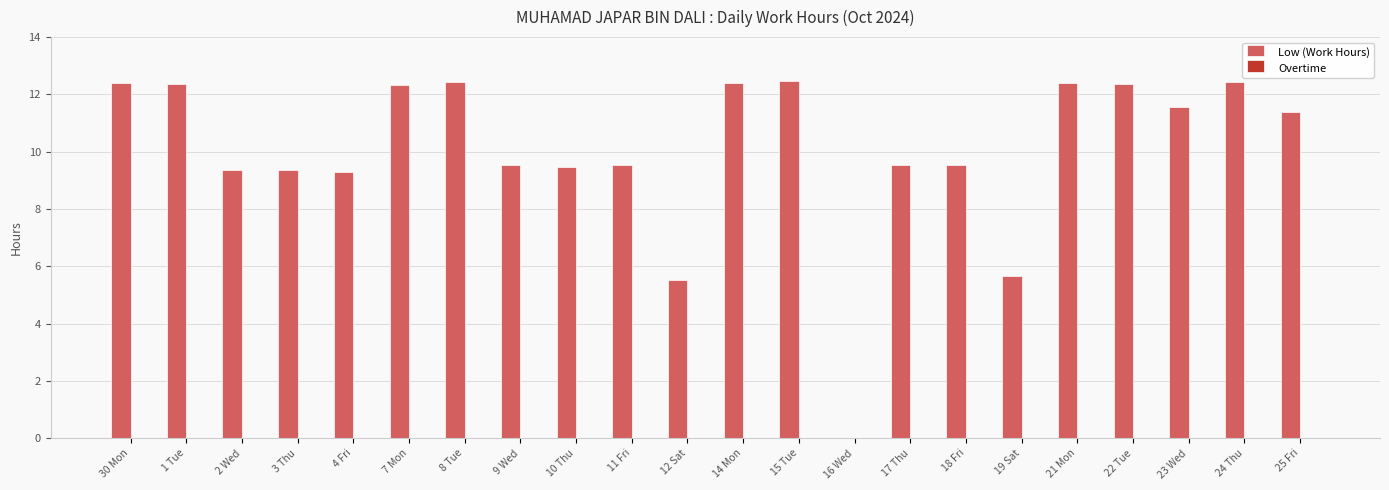

How many data points does each series have?

22